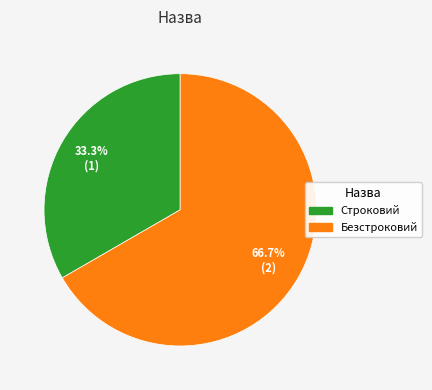

Combined, do Строковий and Безстроковий account for over 50%?

Yes